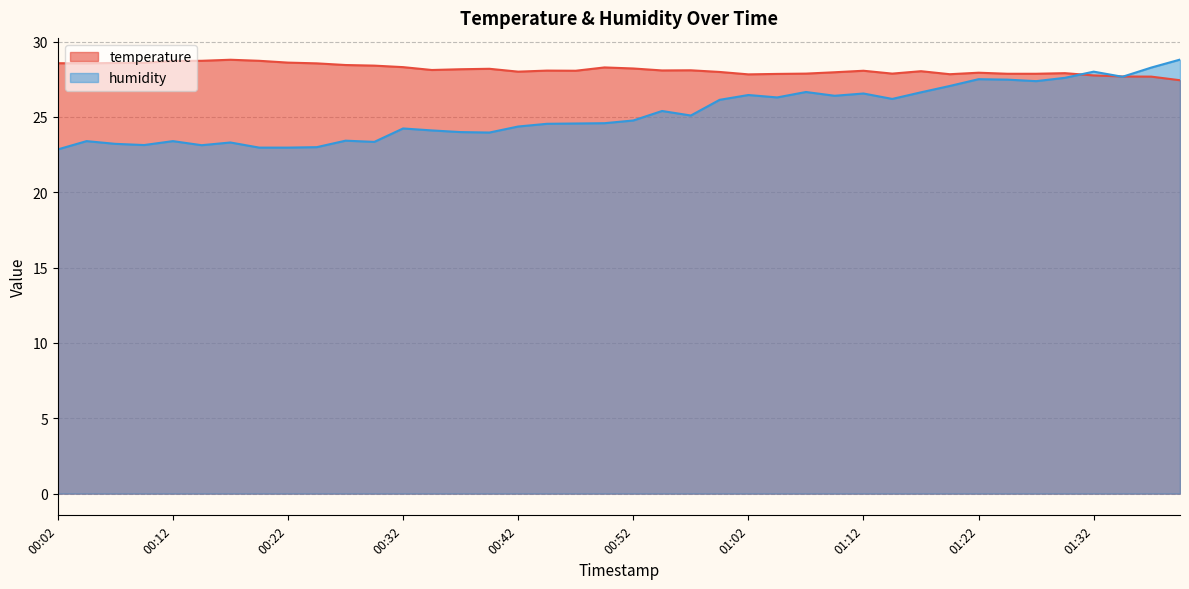

Reading right to left, transcribe all the data shown in this chart.

temperature: 27.4	27.7	27.7	27.8	27.9	27.9	27.9	27.9	27.8	28.0	27.9	28.1	28.0	27.9	27.9	27.8	28.0	28.1	28.1	28.2	28.3	28.1	28.1	28.0	28.2	28.2	28.1	28.3	28.4	28.4	28.6	28.6	28.7	28.8	28.7	28.7	28.6	28.6	28.6	28.6
humidity: 28.8	28.3	27.7	28.0	27.6	27.4	27.5	27.5	27.1	26.6	26.2	26.6	26.4	26.6	26.3	26.4	26.1	25.1	25.4	24.8	24.6	24.6	24.5	24.4	24.0	24.0	24.1	24.2	23.3	23.4	23.0	23.0	23.0	23.3	23.1	23.4	23.1	23.2	23.4	22.8